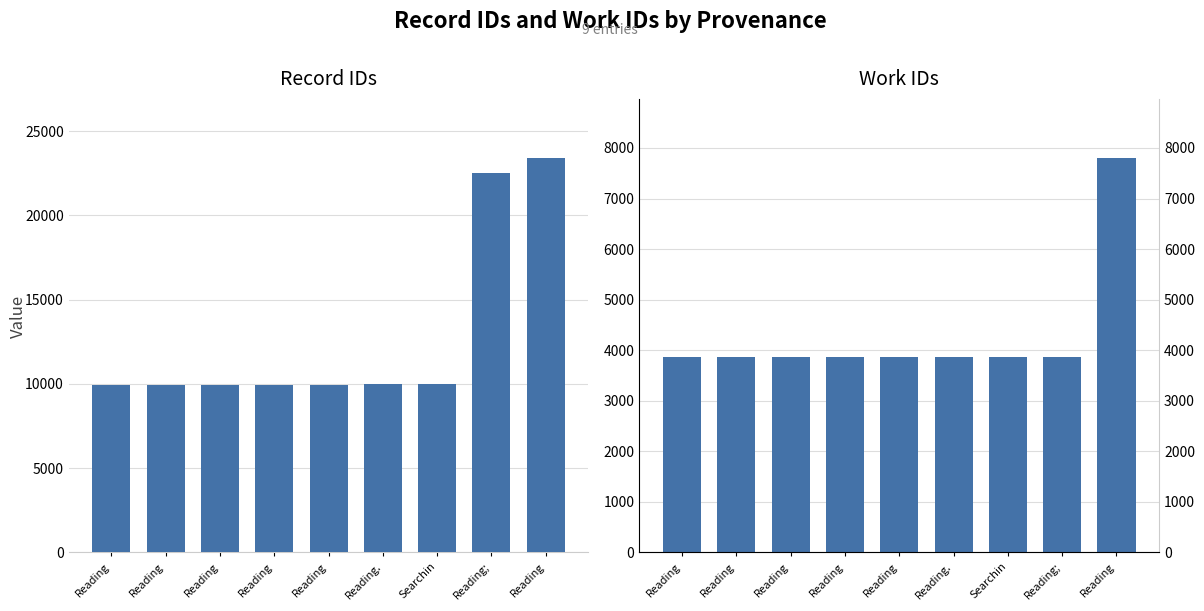

Does the chart contain stacked bars?

No